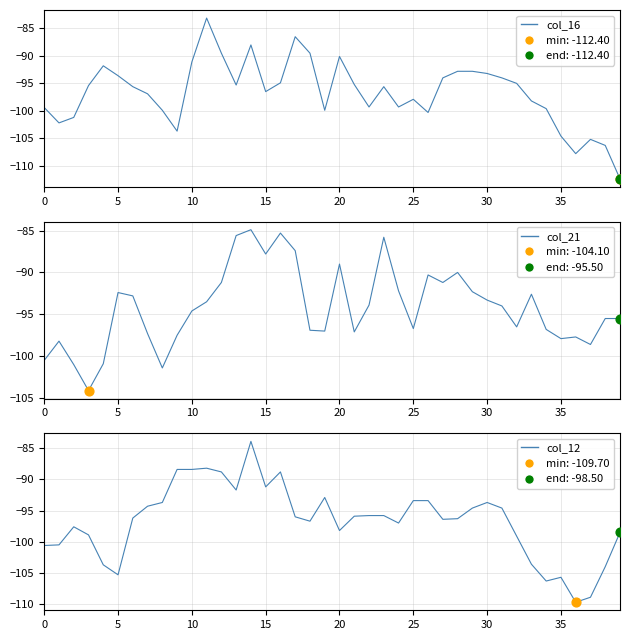

Which series has the largest total across all categories?

col_21